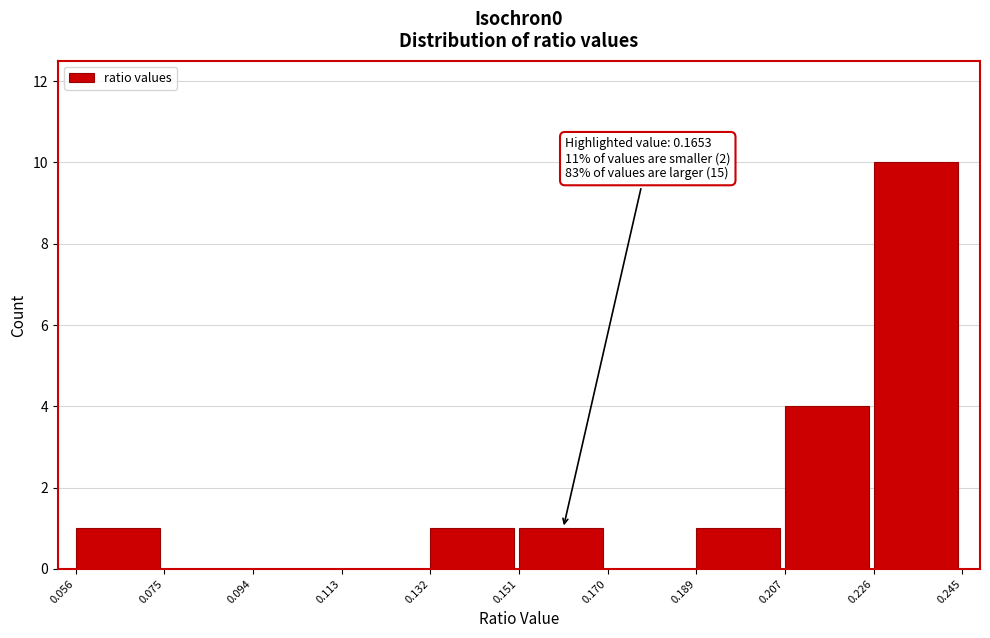

Over which range of the x-axis is the bar tallest?

0.226 to 0.245